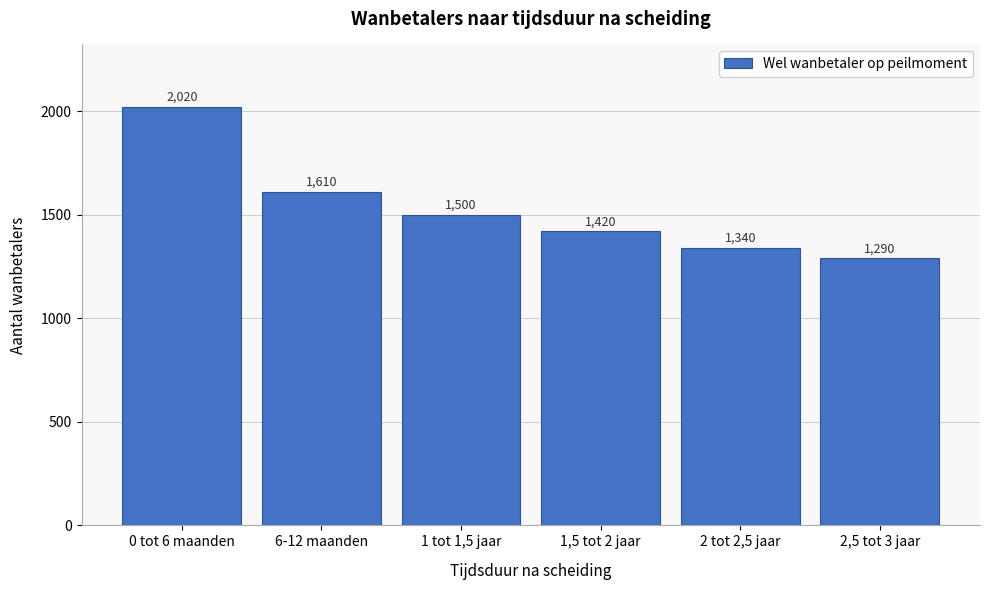

Reading left to right, transcribe all the data shown in this chart.

0 tot 6 maanden=2020	6-12 maanden=1610	1 tot 1,5 jaar=1500	1,5 tot 2 jaar=1420	2 tot 2,5 jaar=1340	2,5 tot 3 jaar=1290